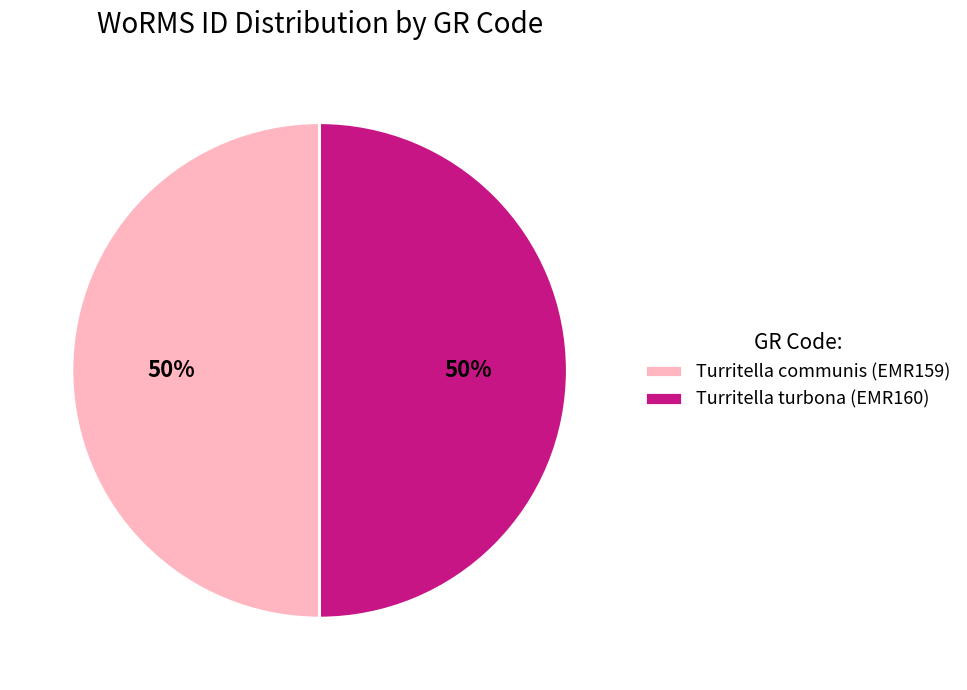

The Turritella communis (EMR159) slice represents 50% of the pie. True or false?

True